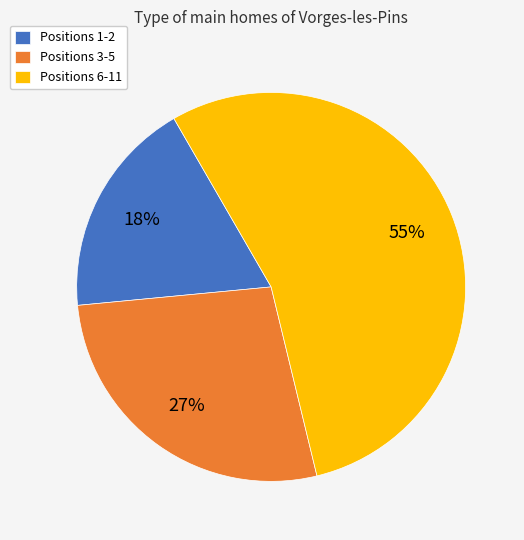

To the nearest percent, what is the average slice percentage?

33%